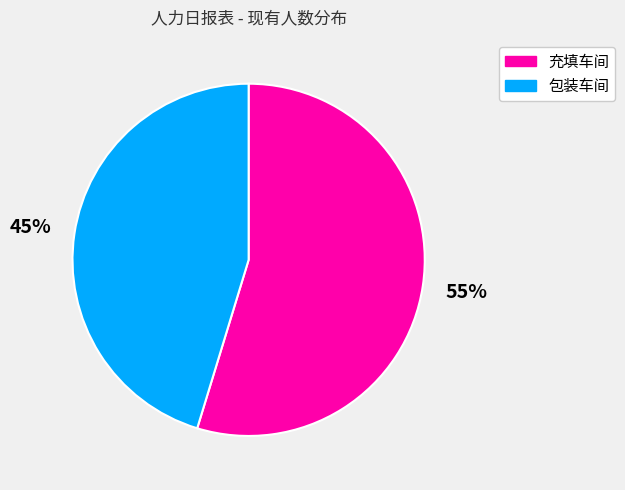

To the nearest percent, what portion does 充填车间 represent?

55%